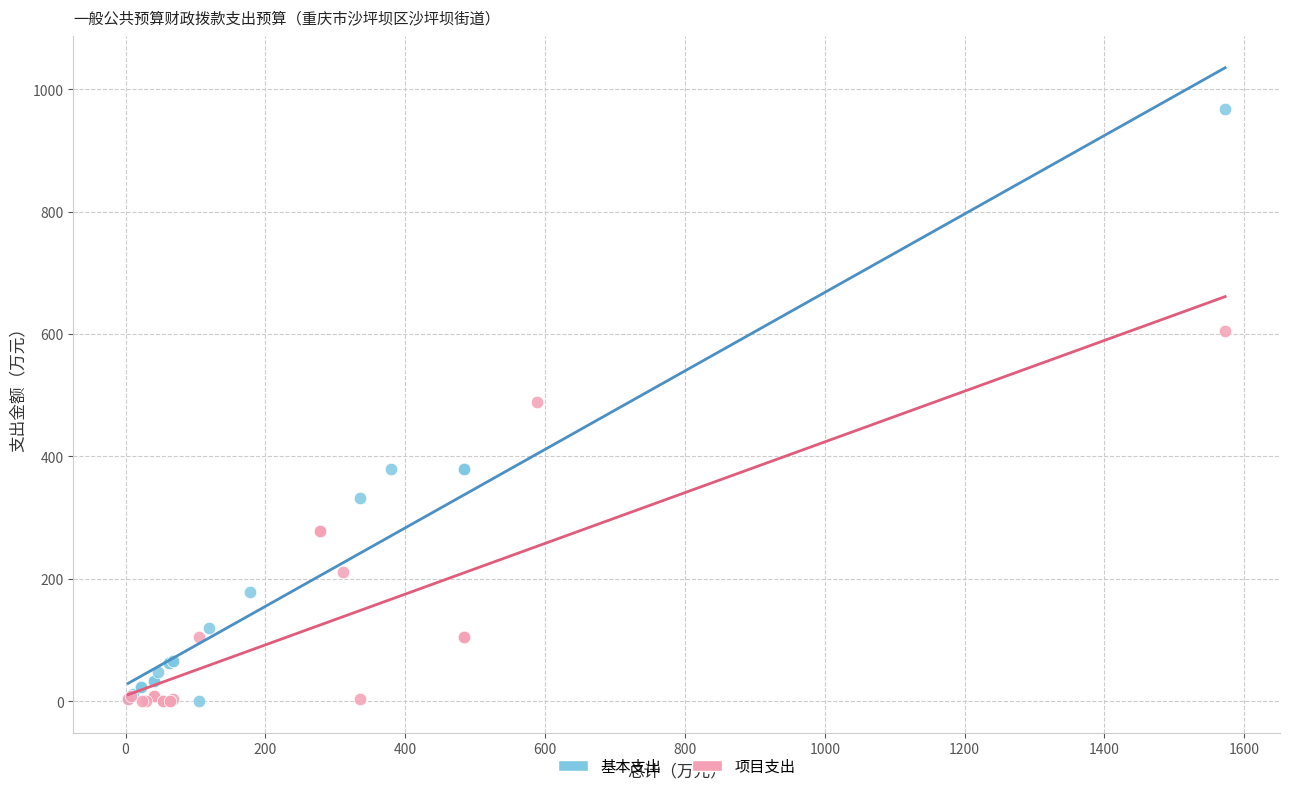

Which series contains the highest Y value?

基本支出